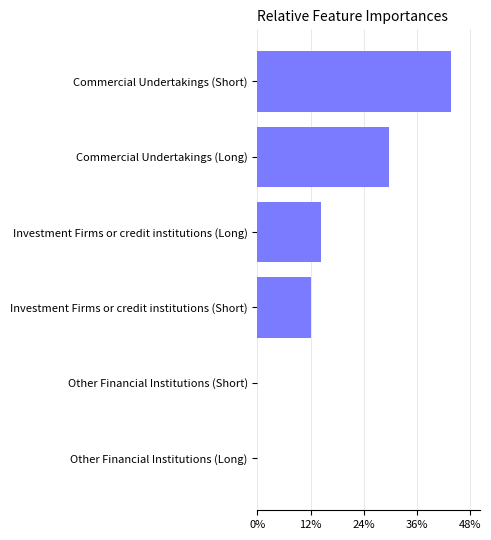

What is the change in value from Commercial Undertakings (Long) to Investment Firms or credit institutions (Short)?

-17.6